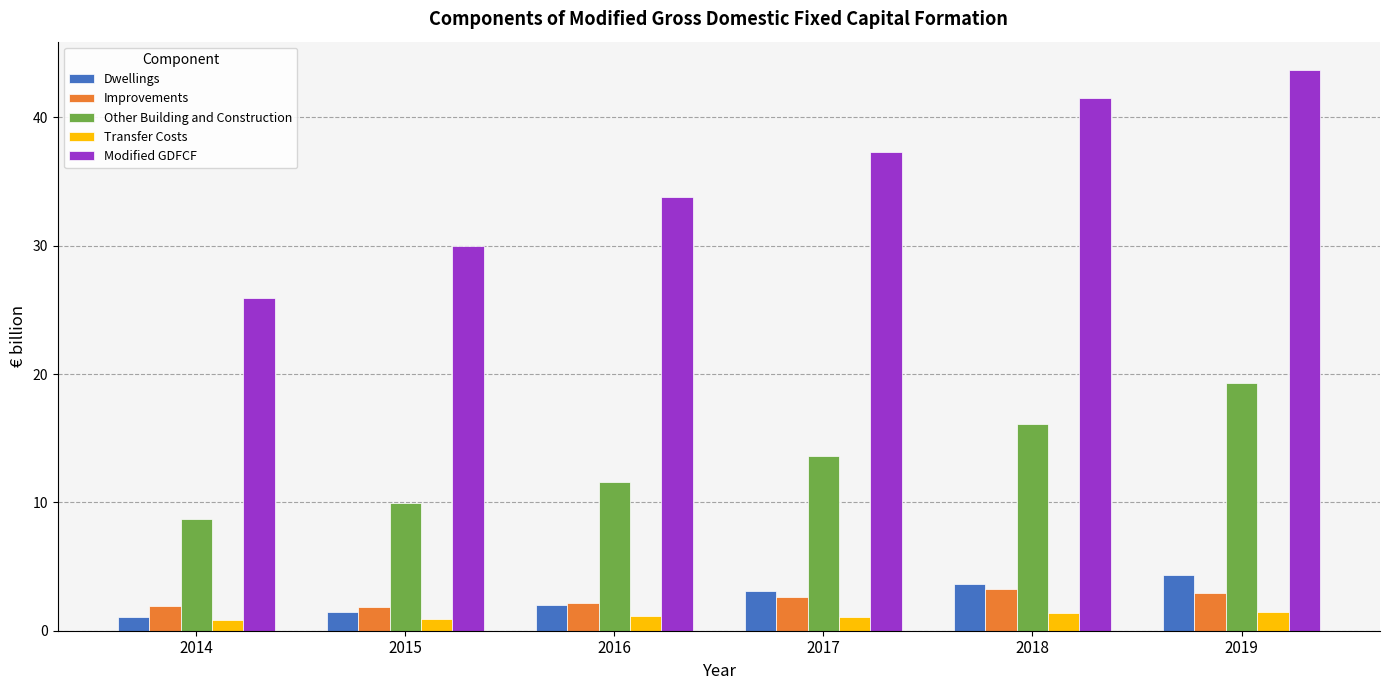

What is the value of the Improvements bar at the 6th from the left?

3.0